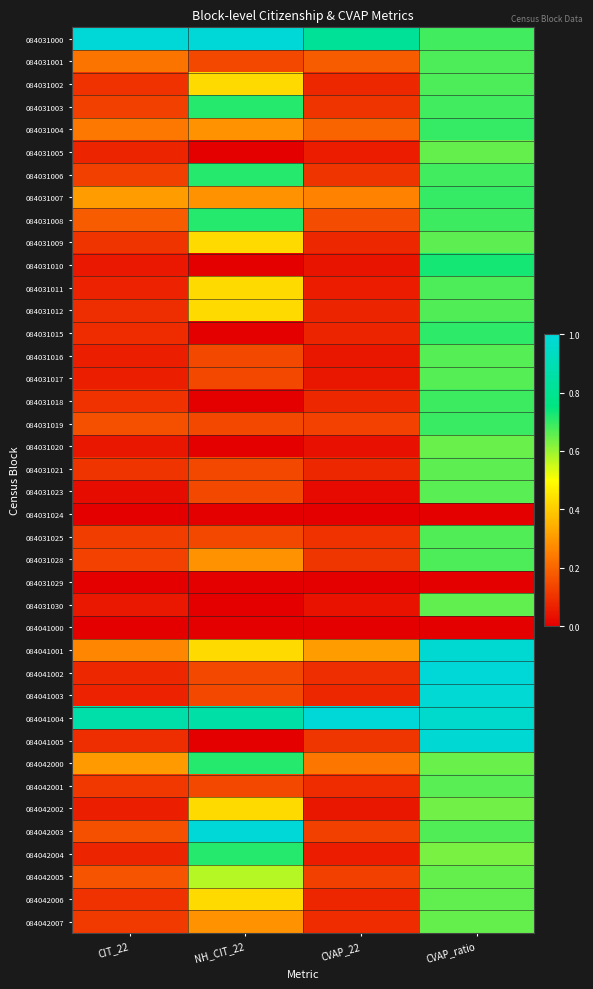

What is the spread (max minus min) of values at CIT_22?

1.0